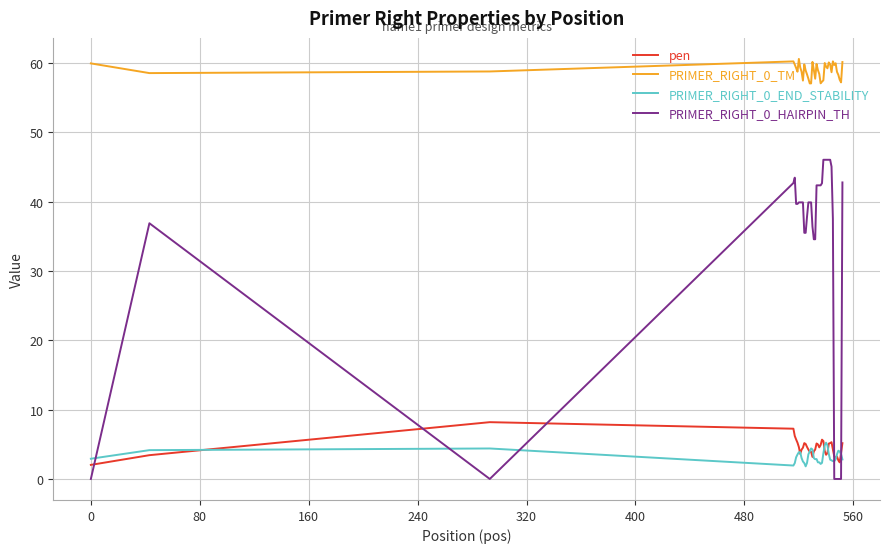

How many lines are shown in the chart?

4